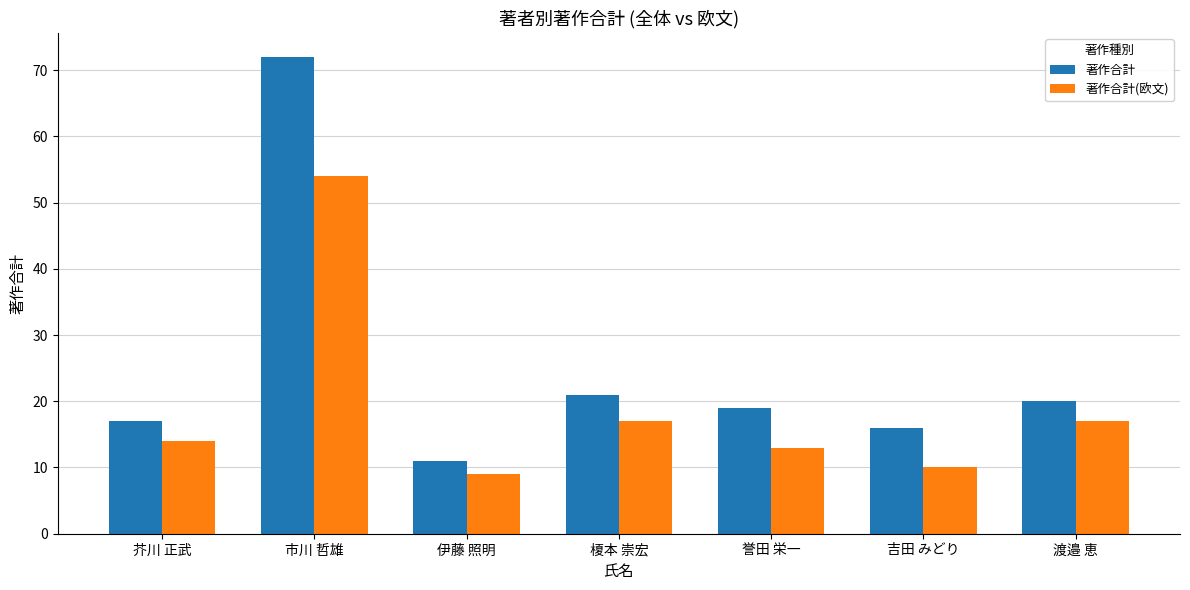

What is the label of the 6th bar from the left?

吉田 みどり